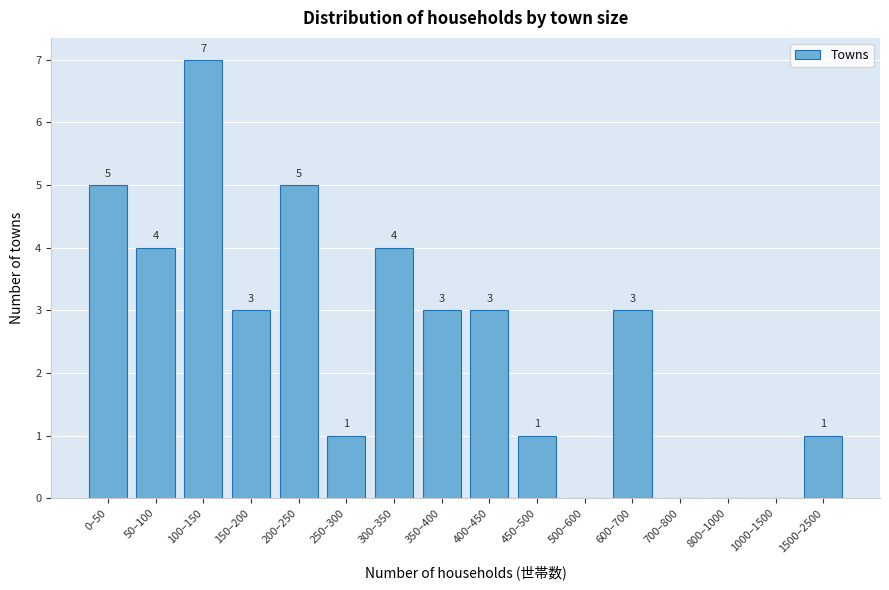

Reading left to right, extract all data points from this chart.

0–50=5	50–100=4	100–150=7	150–200=3	200–250=5	250–300=1	300–350=4	350–400=3	400–450=3	450–500=1	500–600=0	600–700=3	700–800=0	800–1000=0	1000–1500=0	1500–2500=1